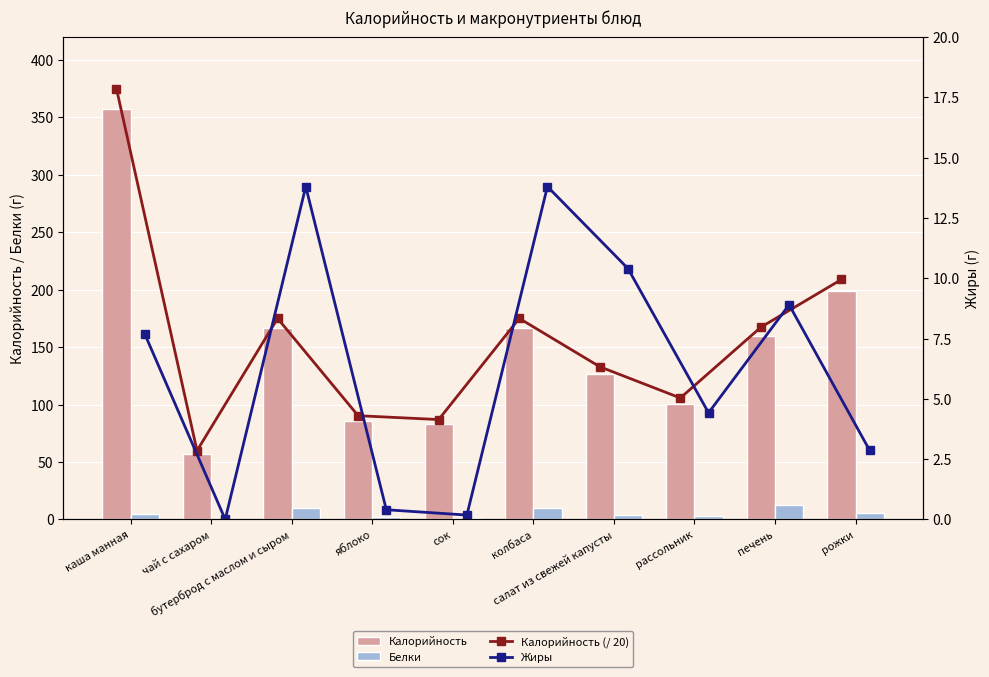

Reading left to right, transcribe all the data shown in this chart.

Калорийность: 357.3	57.0	166.7	86.0	82.8	166.7	126.6	100.7	159.4	199.0
Белки: 5.1	0.0	10.1	1.8	0.9	10.1	3.7	3.1	12.8	5.8
Калорийность (масштаб): 17.9	2.9	8.3	4.3	4.1	8.3	6.3	5.0	8.0	9.9
Жиры: 7.7	0.0	13.8	0.4	0.2	13.8	10.4	4.4	8.9	2.9